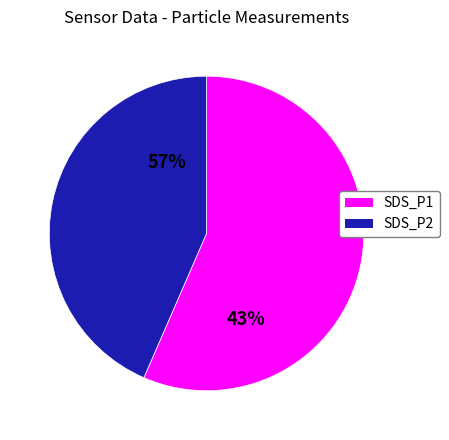

The 12 slice represents 1% of the pie. True or false?

False